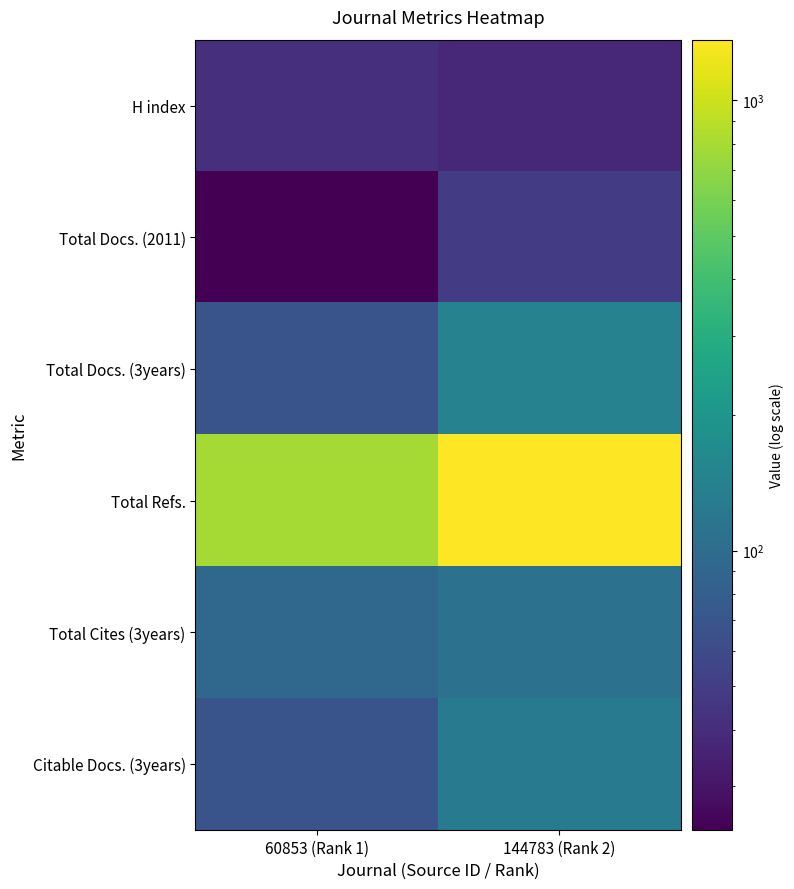

Count the number of categories in the chart.

2